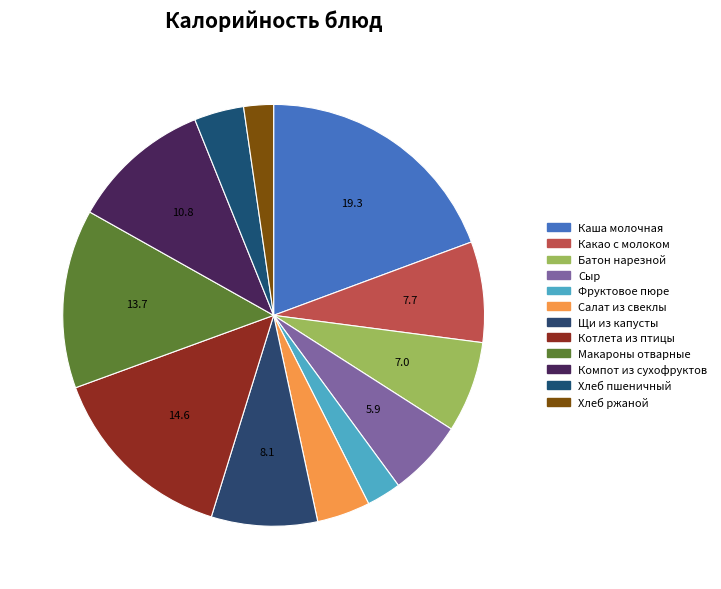

What percentage is NOT represented by Щи из капусты?

91.9%